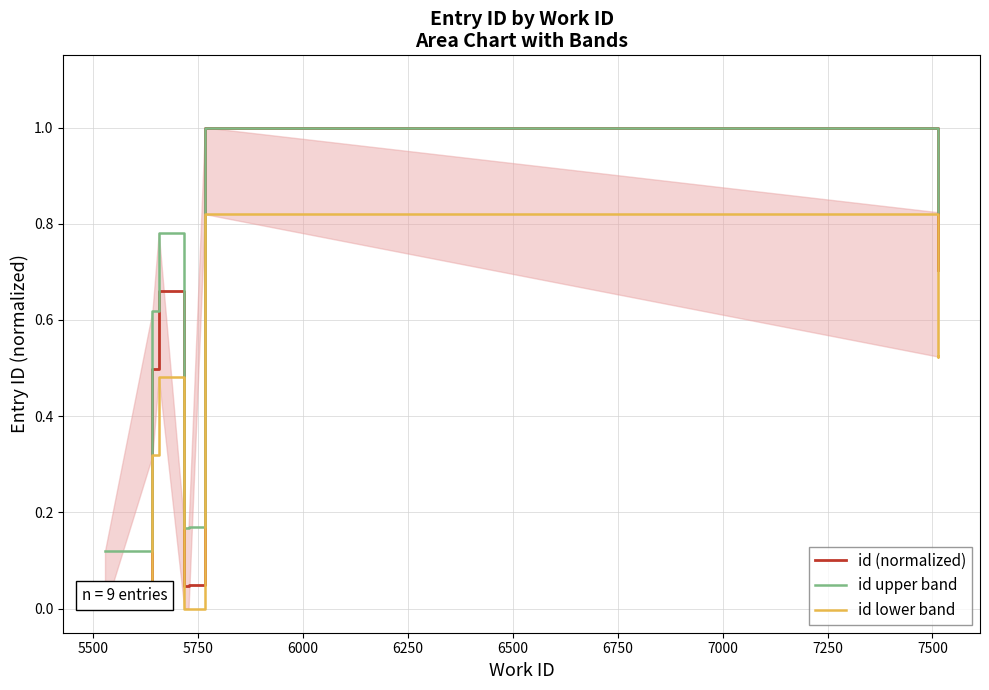

How many interior local peaks does the id lower band series have?

2